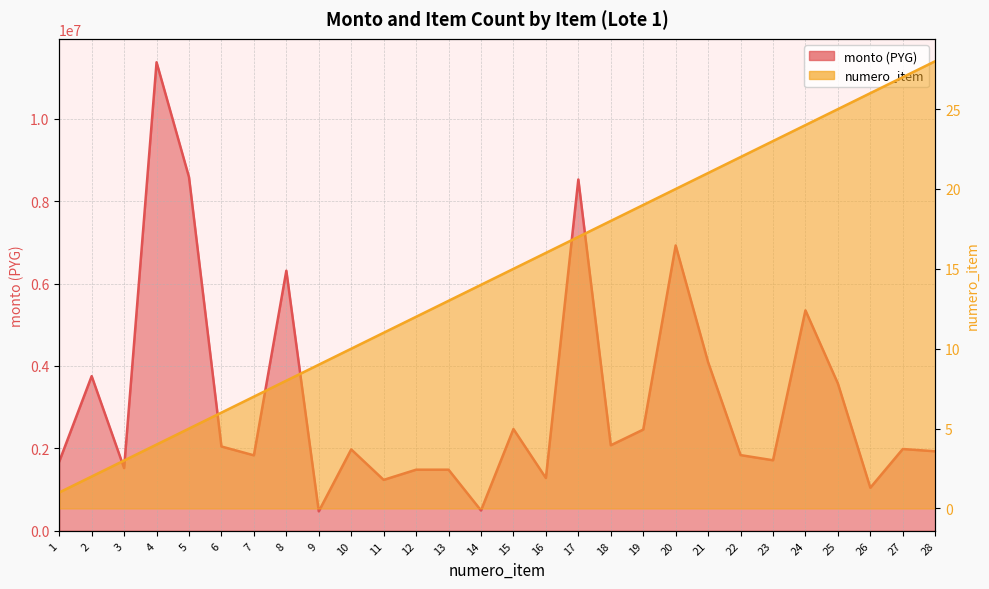

Is it true that monto equals 1847169 at 16?

False